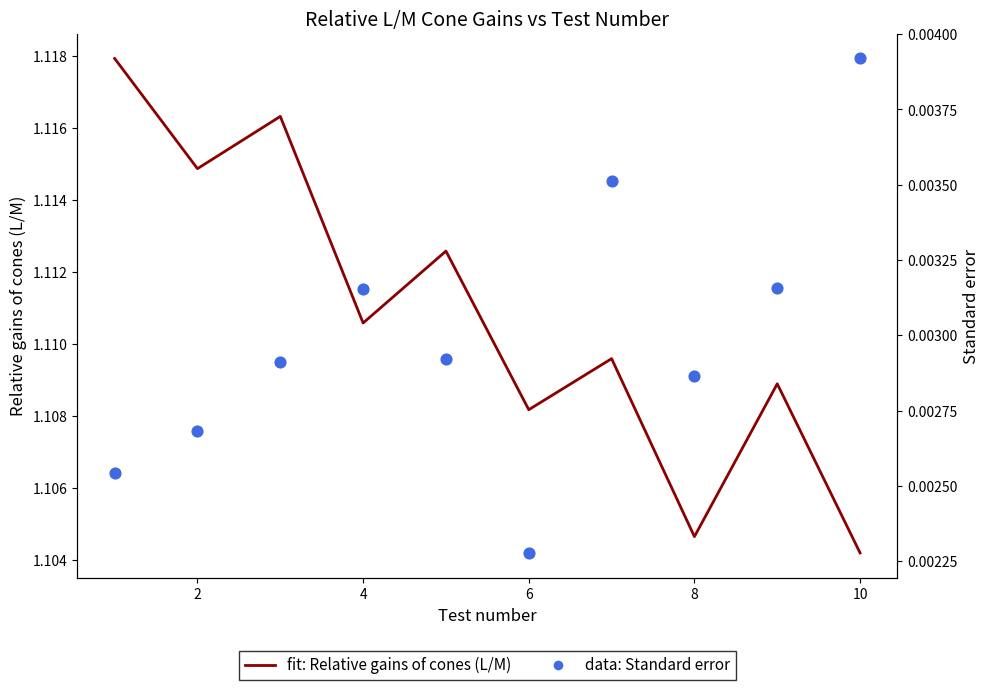

What are all the series names shown in the legend?

fit: Relative gains of cones (L/M), data: Standard error